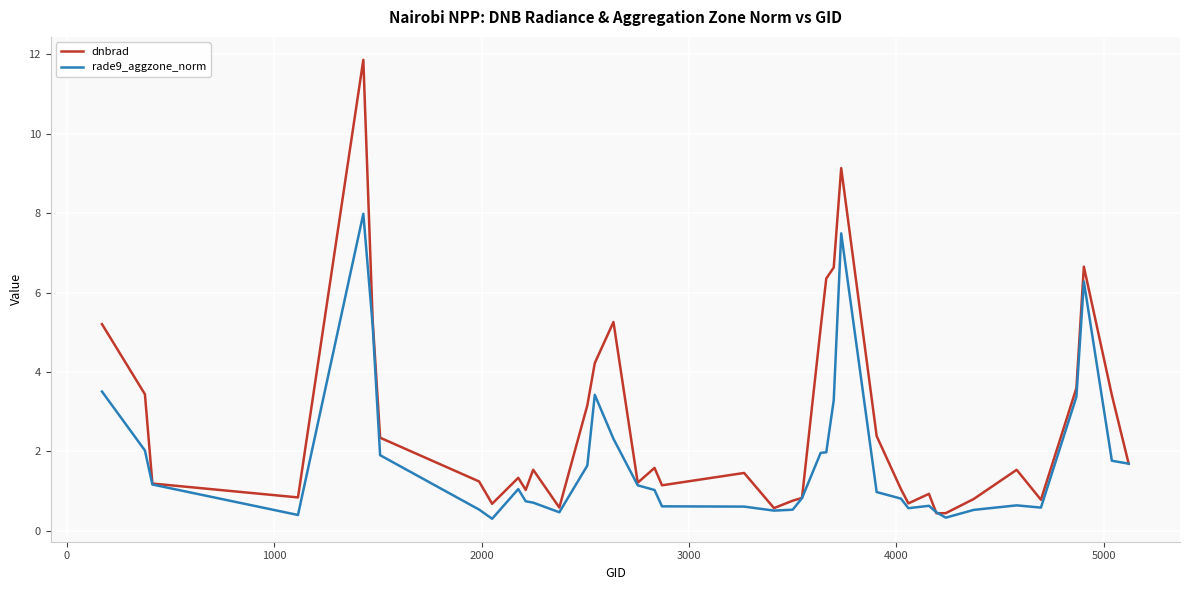

What is the smallest value displayed?

0.3